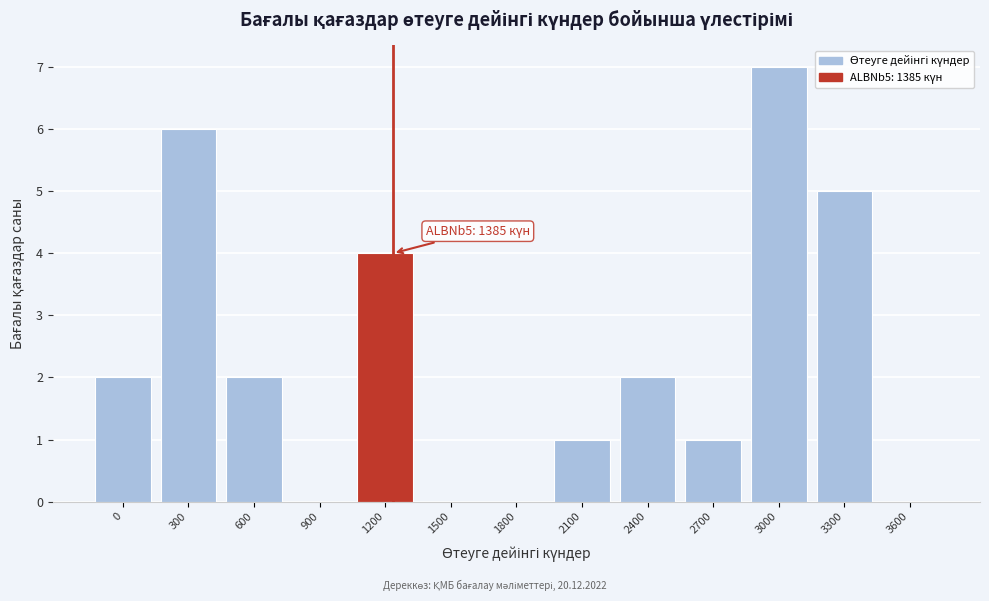

Reading left to right, transcribe all the data shown in this chart.

0=2	300=6	600=2	900=0	1200=4	1500=0	1800=0	2100=1	2400=2	2700=1	3000=7	3300=5	3600=0